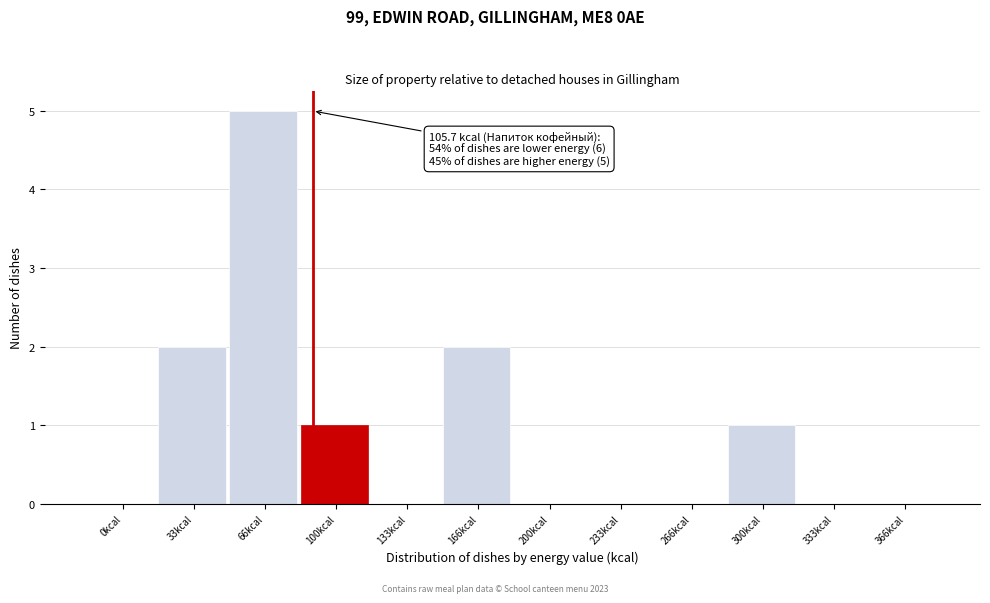

Reading left to right, what are all the values shown in this chart?

0kcal=0	33kcal=2	66kcal=5	100kcal=1	133kcal=0	166kcal=2	200kcal=0	233kcal=0	266kcal=0	300kcal=1	333kcal=0	366kcal=0